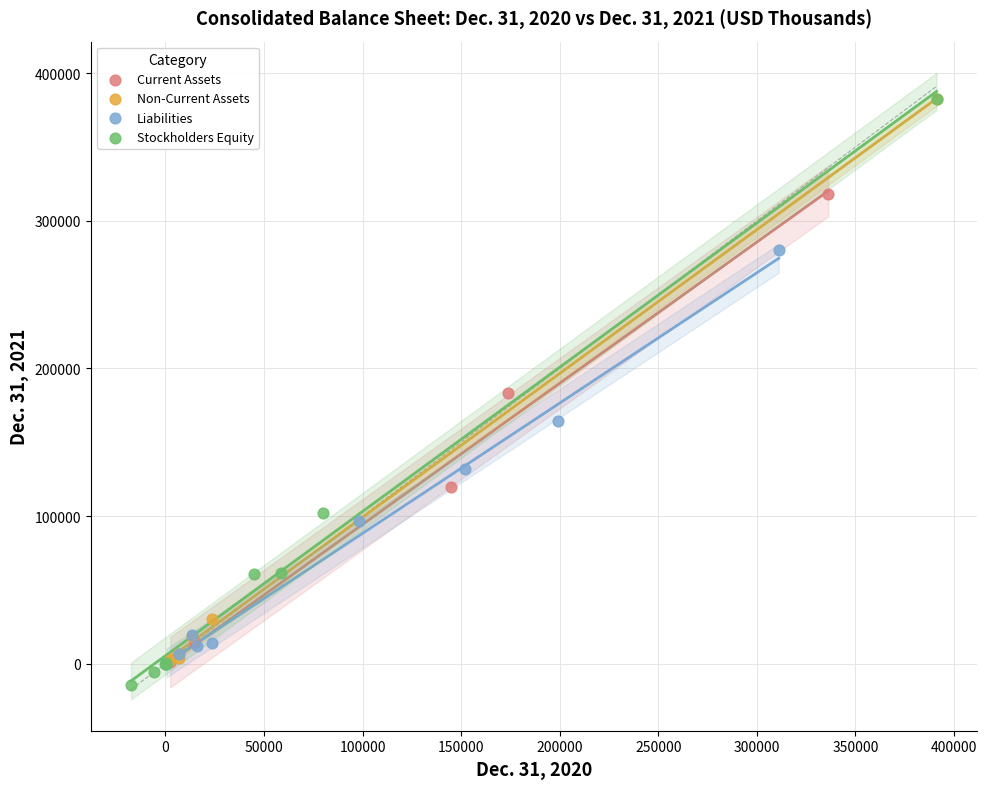

Which series has the widest spread of Y values?

Stockholders Equity